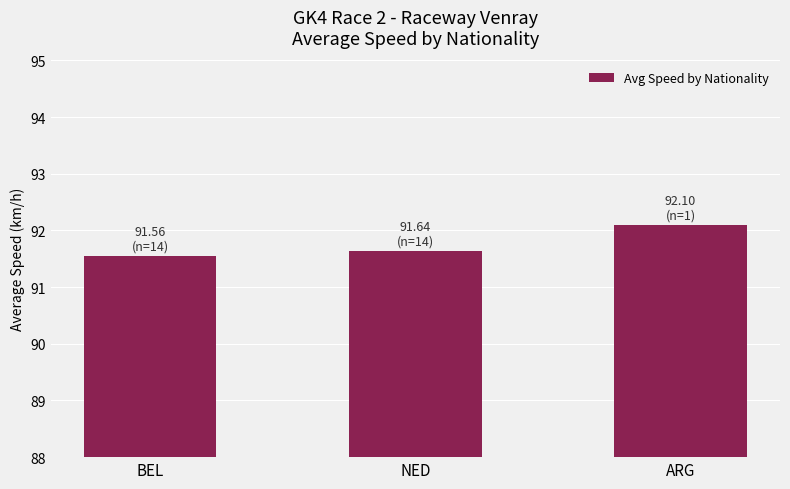

What is the average value?

91.8